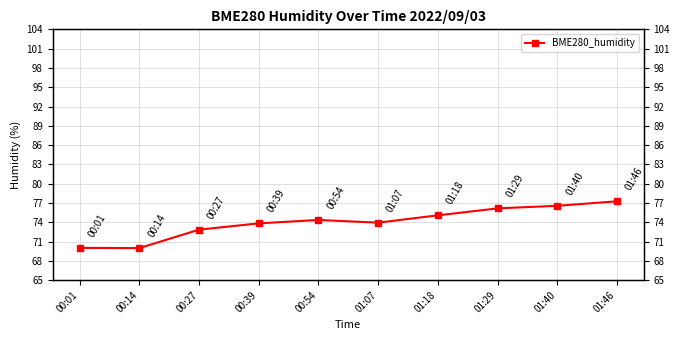

Rank the categories by value from highest to lowest.

01:46, 01:40, 01:29, 01:18, 00:54, 01:07, 00:39, 00:27, 00:01, 00:14